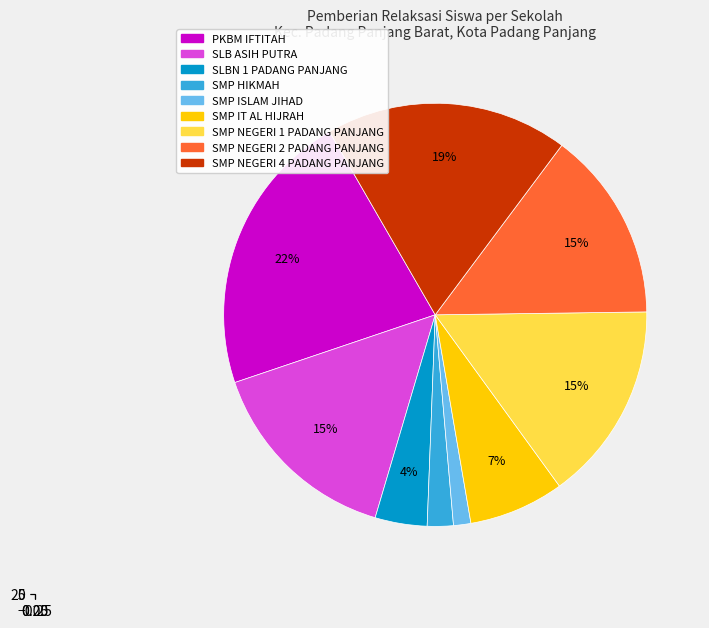

Which category has the biggest portion of the pie?

PKBM IFTITAH